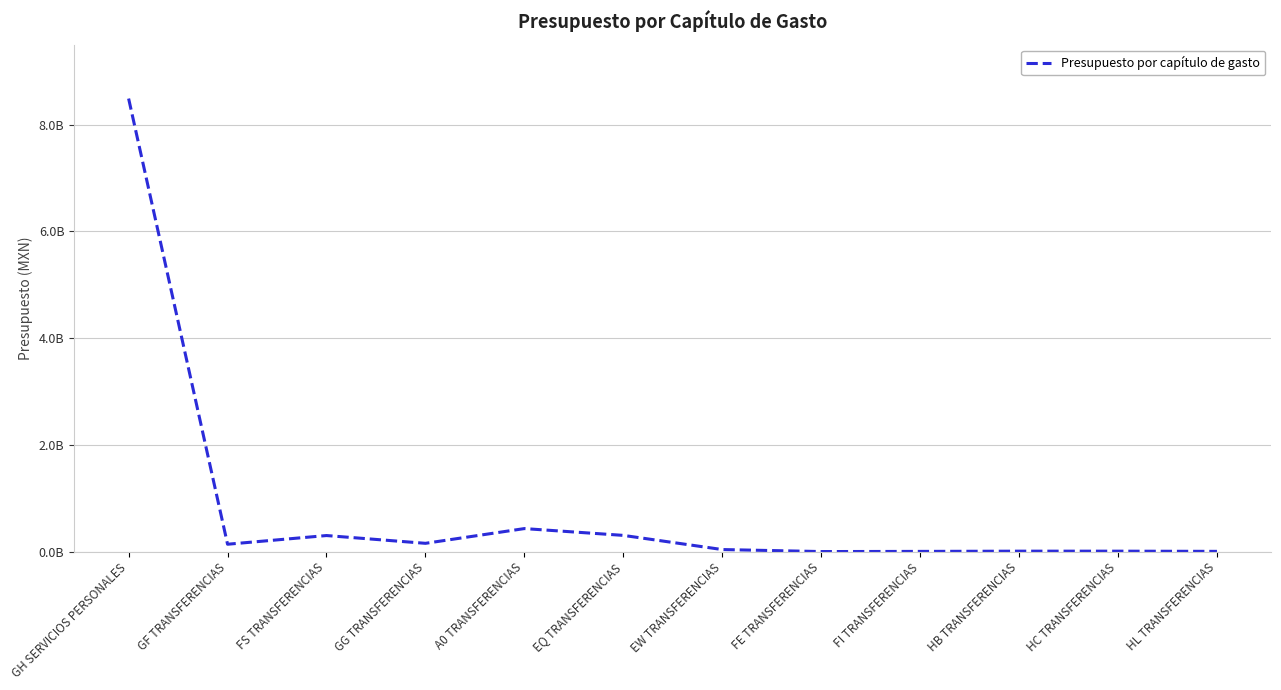

True or false: the data has more than 2 interior local peaks.

True